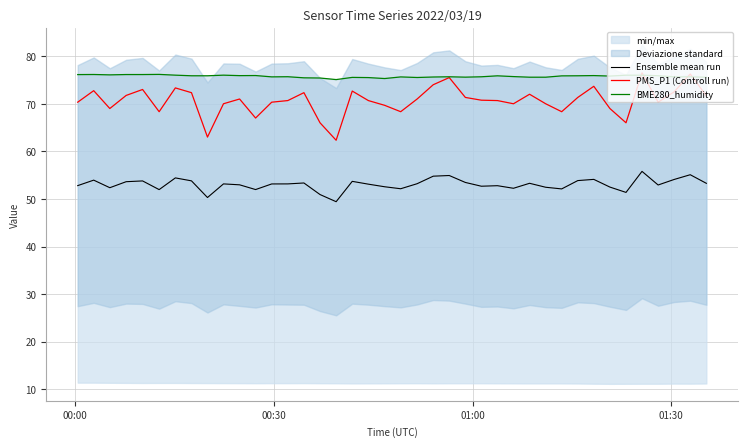

What is the lowest value of the Ensemble mean run series?

49.4